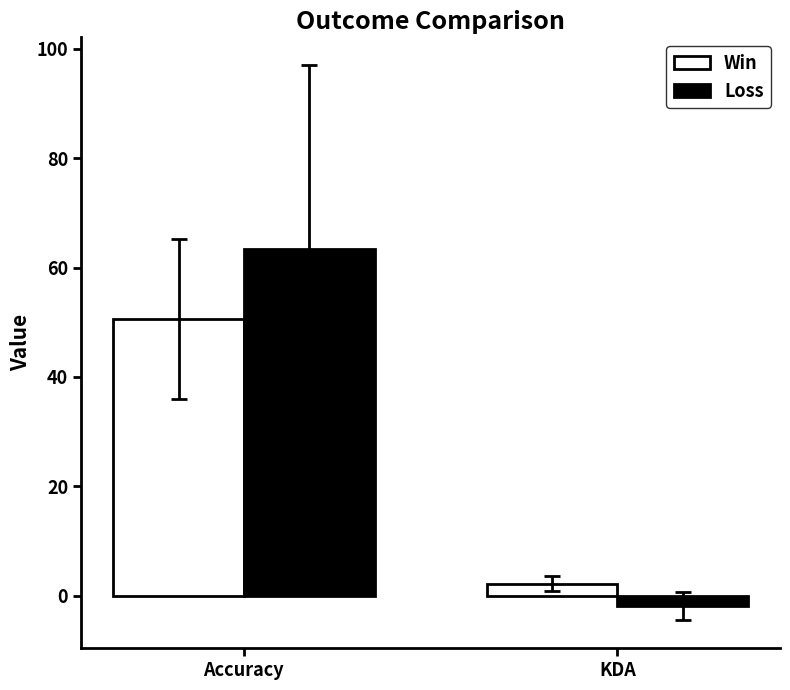

How many data points does each series have?

2